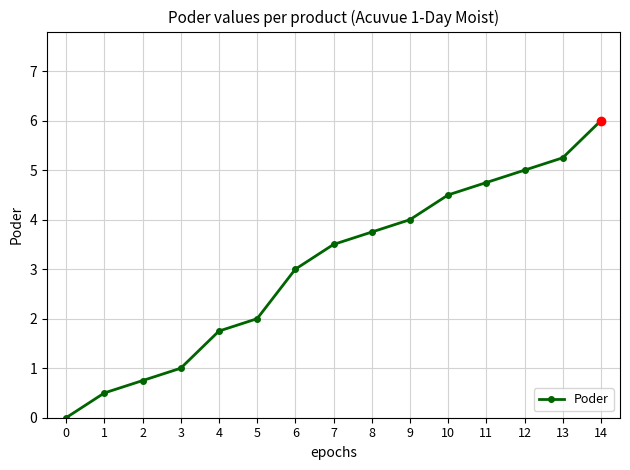

Rank the categories by value from highest to lowest.

14, 13, 12, 11, 10, 9, 8, 7, 6, 5, 4, 3, 2, 1, 0